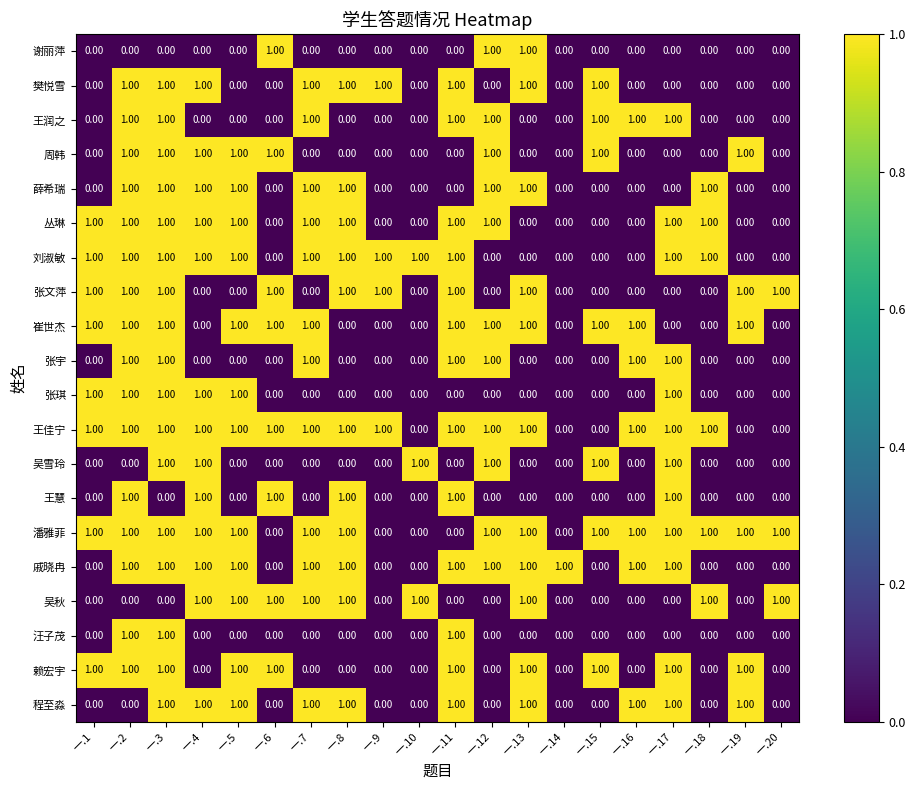

What is the sum of all 赖宏宇 values?

10